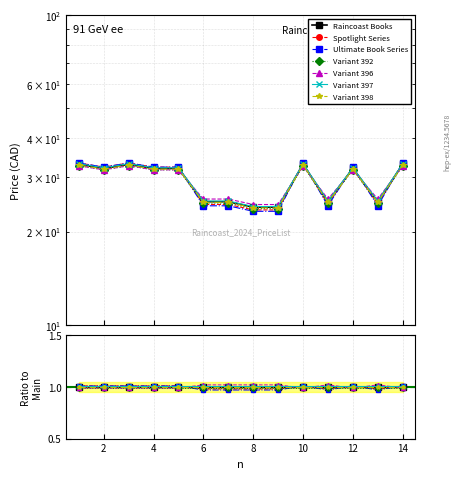

What is the value of the 2nd point from the left?

32.0